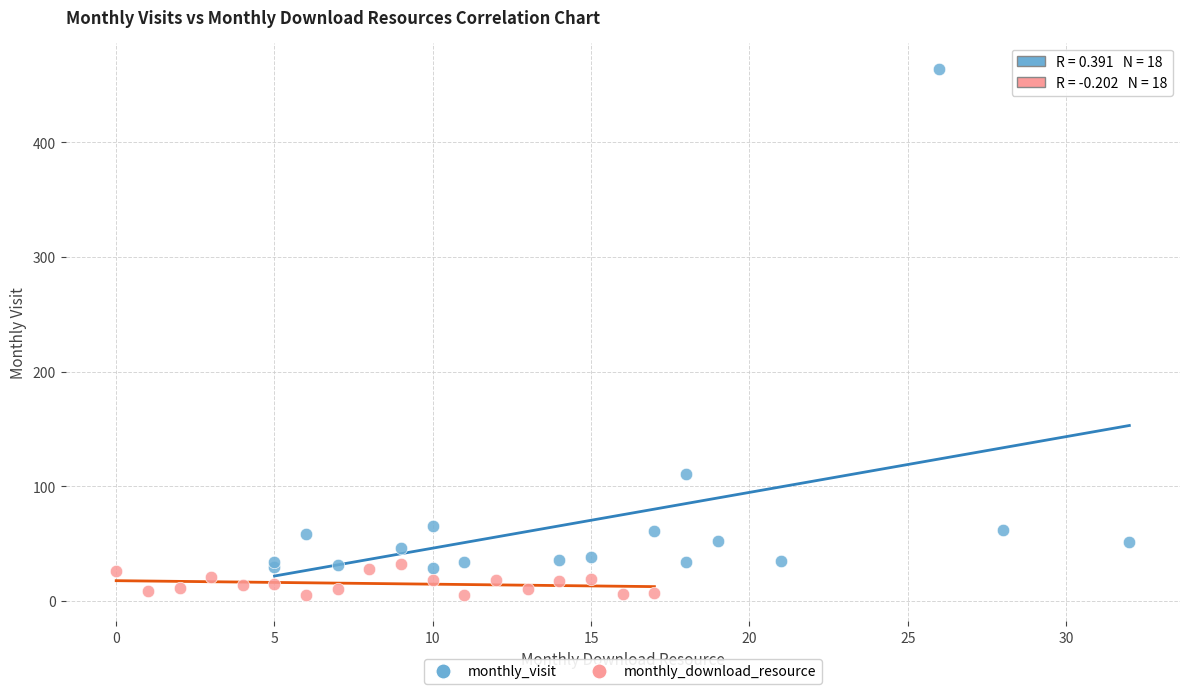

Which series has the largest Y range (max minus min)?

monthly_visit